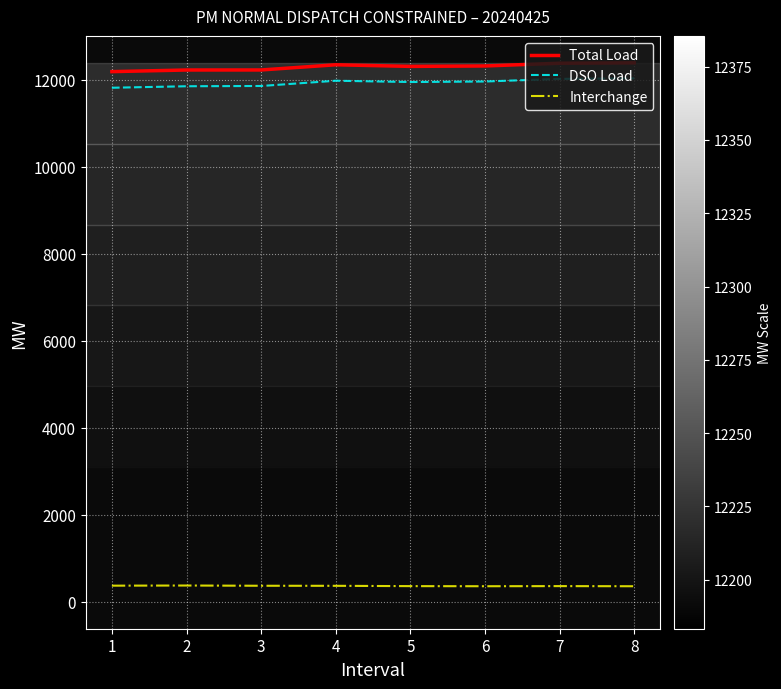

What is the difference between the highest and lowest values at 8?

12028.7